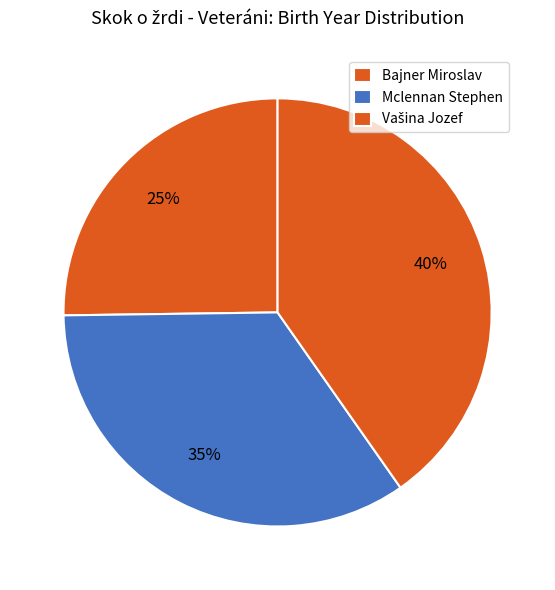

To the nearest percent, what is the difference between the largest and smallest slice percentages?

15%